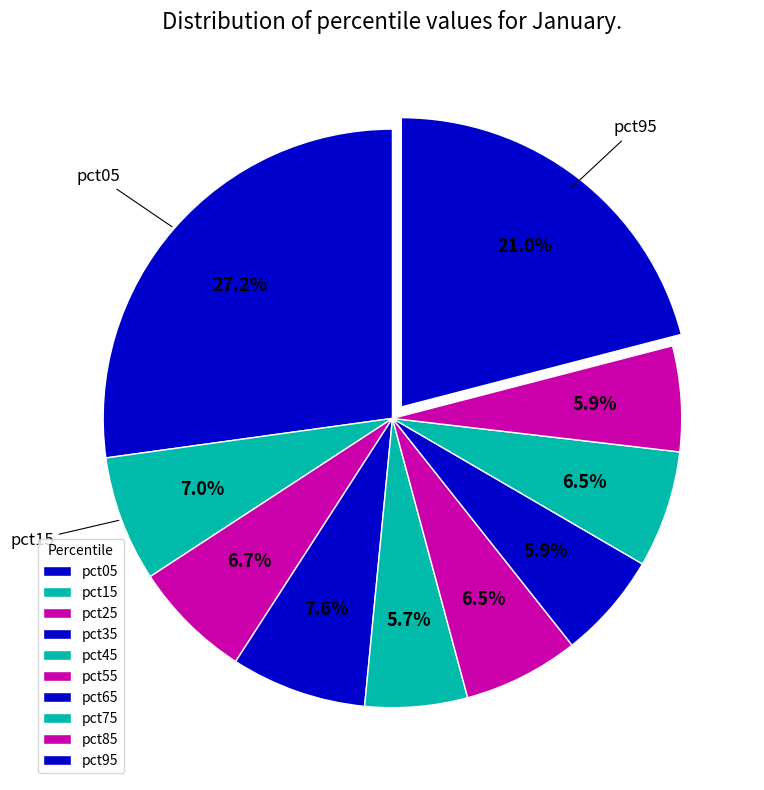

To the nearest percent, what is the average slice percentage?

10%